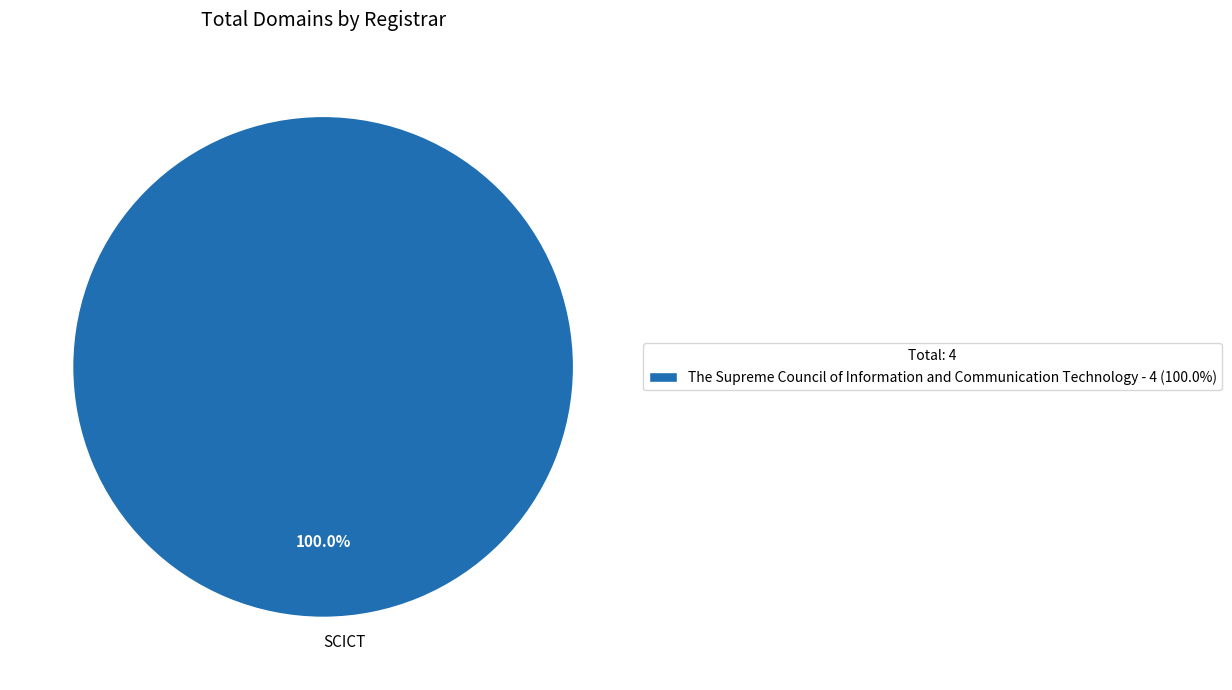

How many segments does this pie chart have?

1